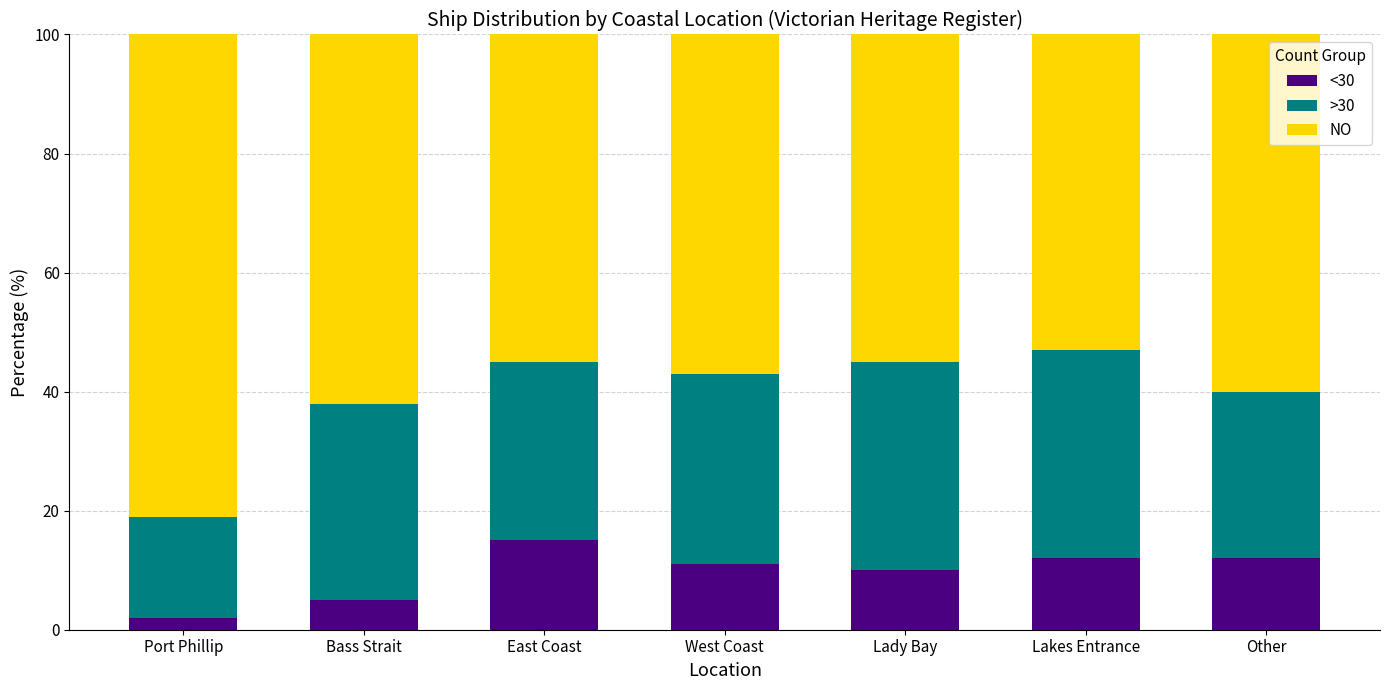

Which category has the lowest value in the <30 series?

Port Phillip